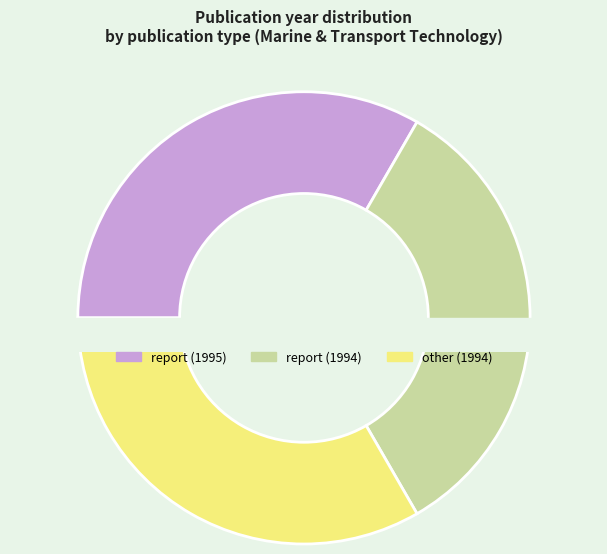

Rank the categories by value from lowest to highest.

report (1994), other (1994), report (1995)